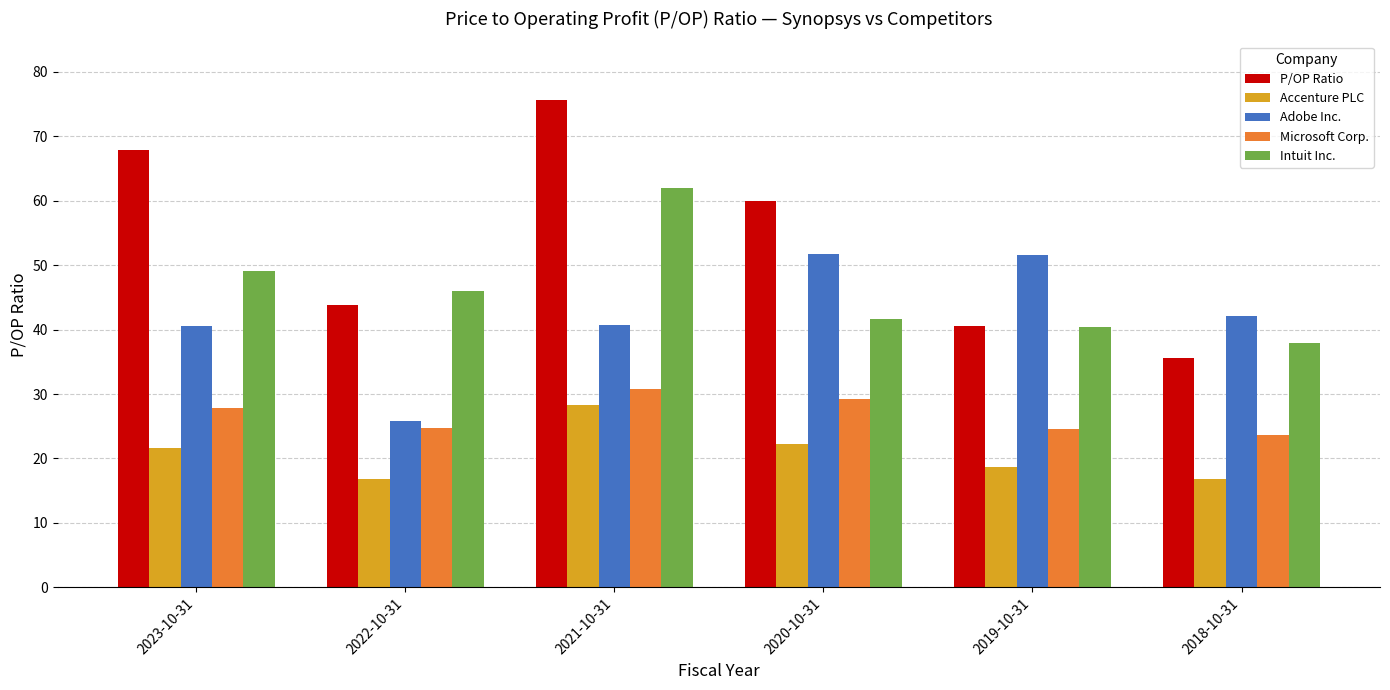

What is the lowest value of the Microsoft Corp. series?

23.6